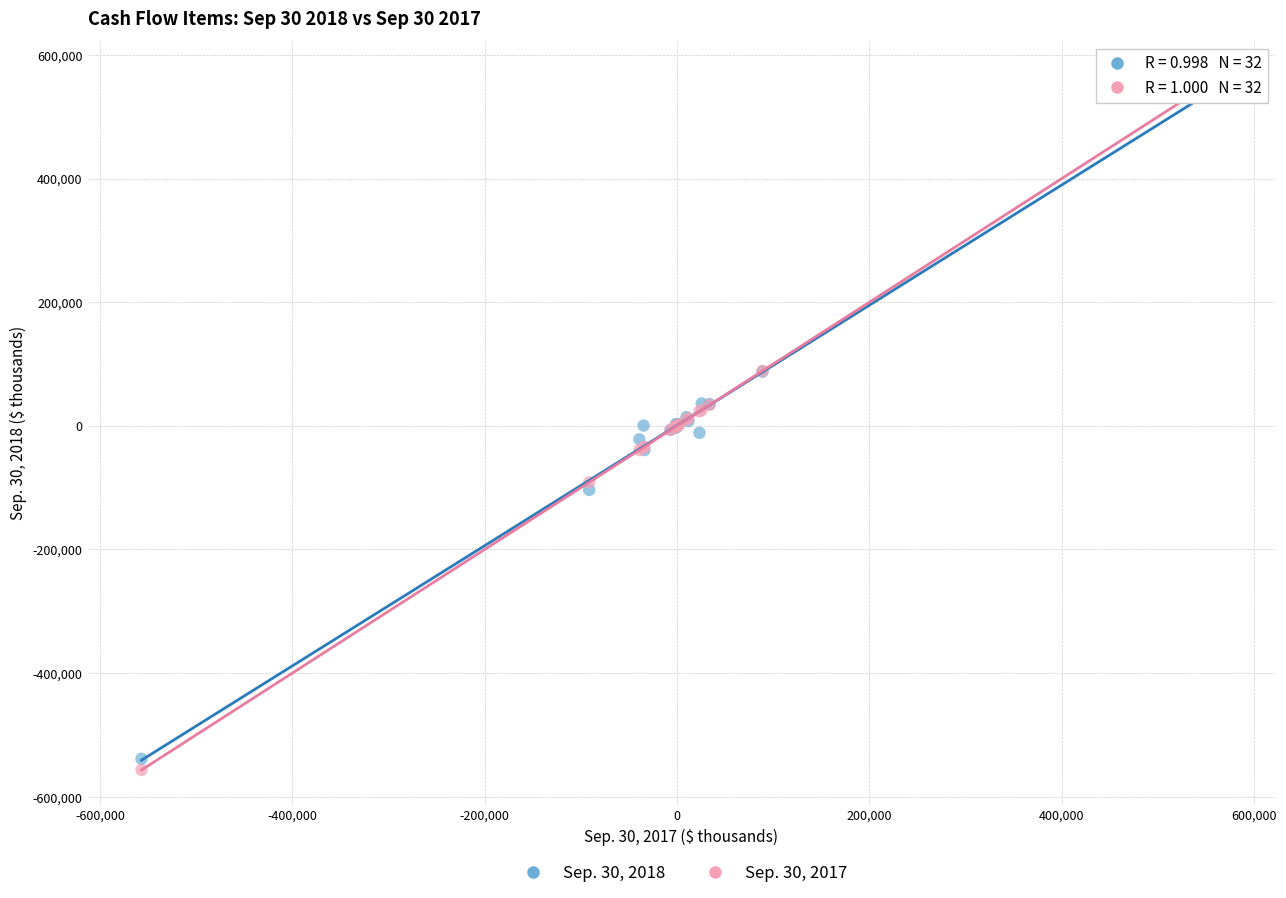

Which series contains the lowest Y value?

Sep. 30, 2017